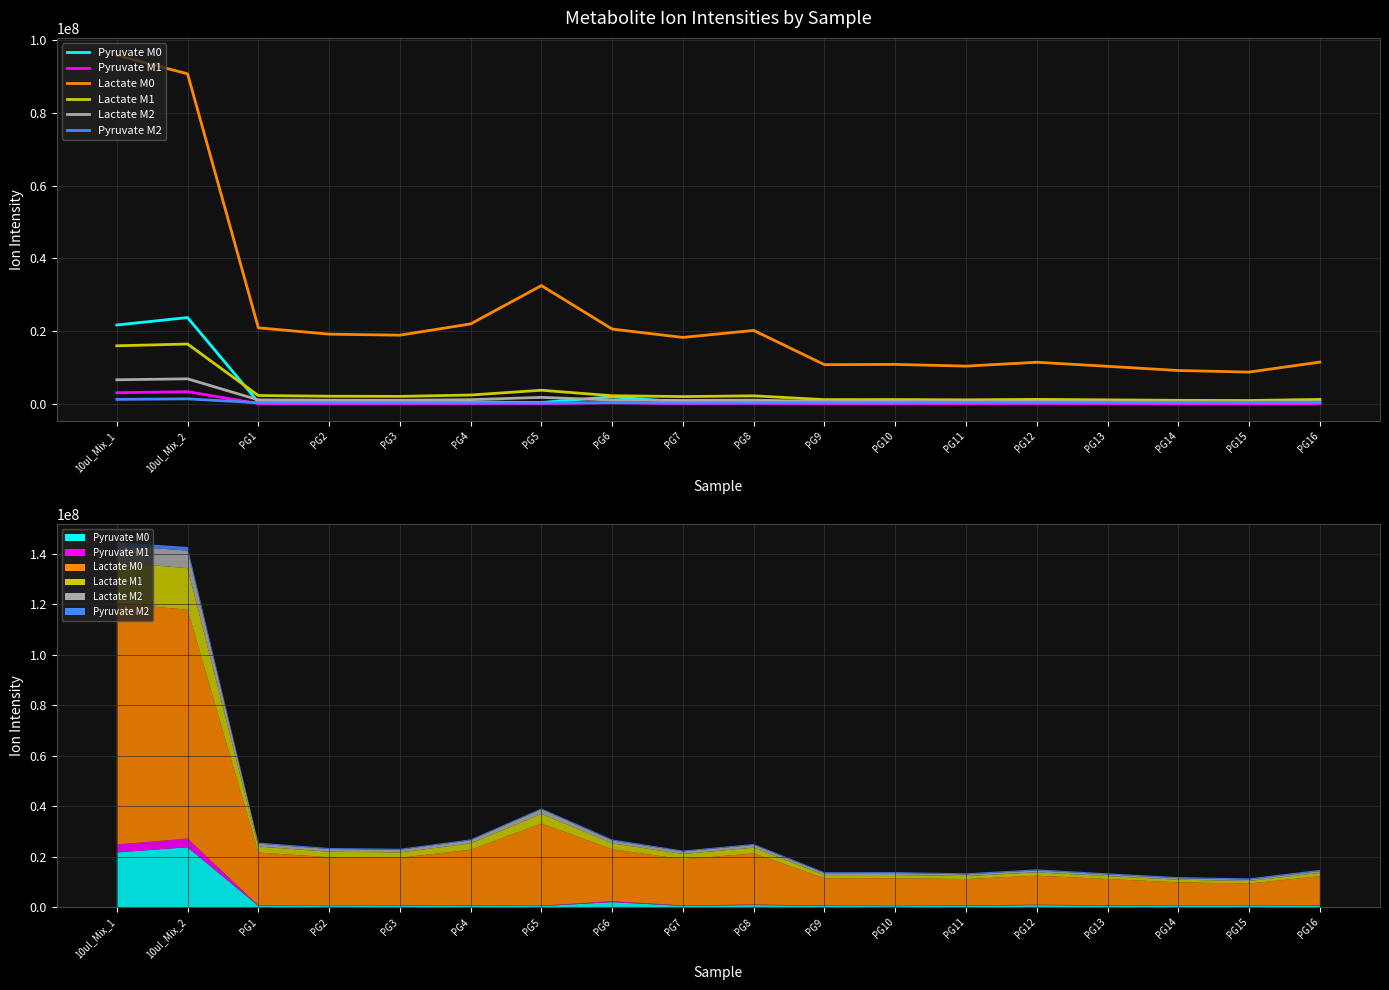

True or false: Lactate M1 and Lactate M2 intersect in this chart.

False